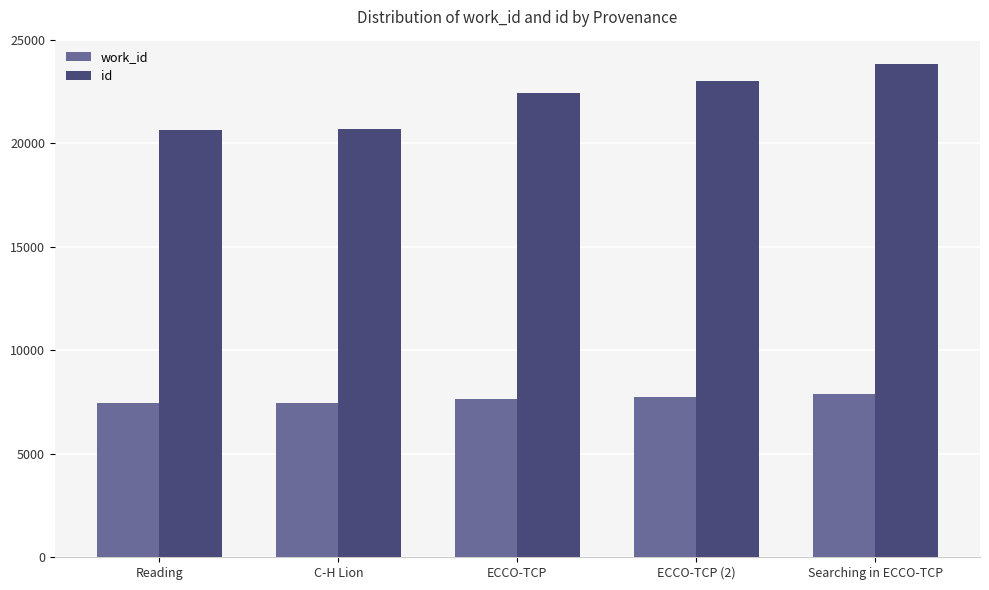

True or false: id has a value of 6405 at C-H Lion.

False